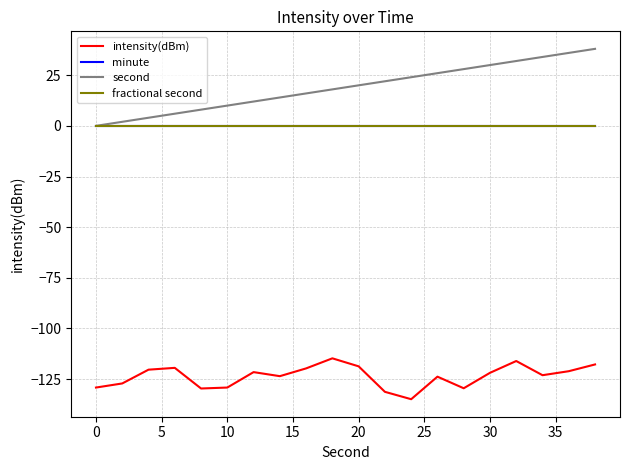

Count the number of data series in this chart.

4